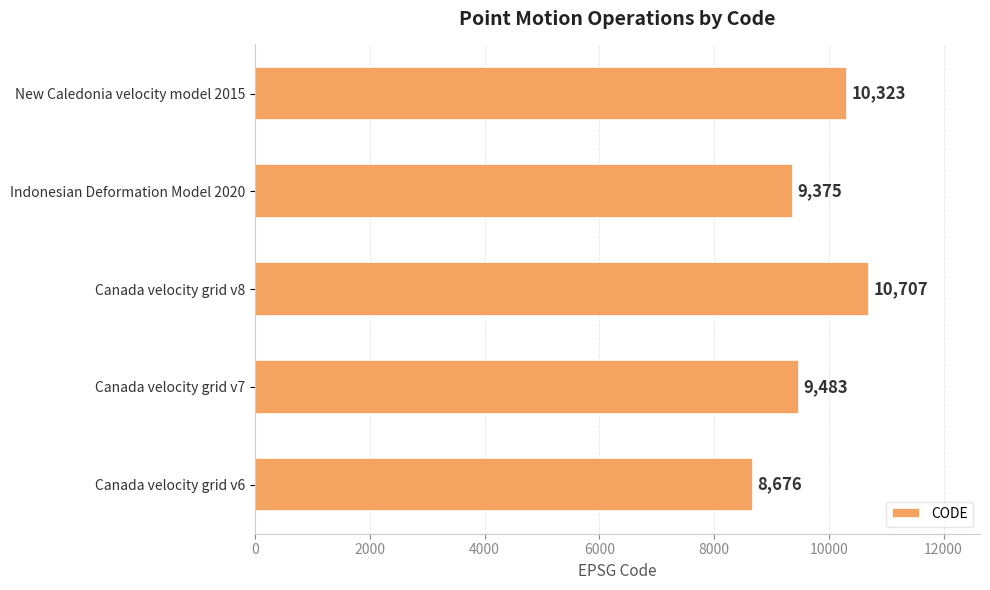

The value at Canada velocity grid v7 is 9483. True or false?

True